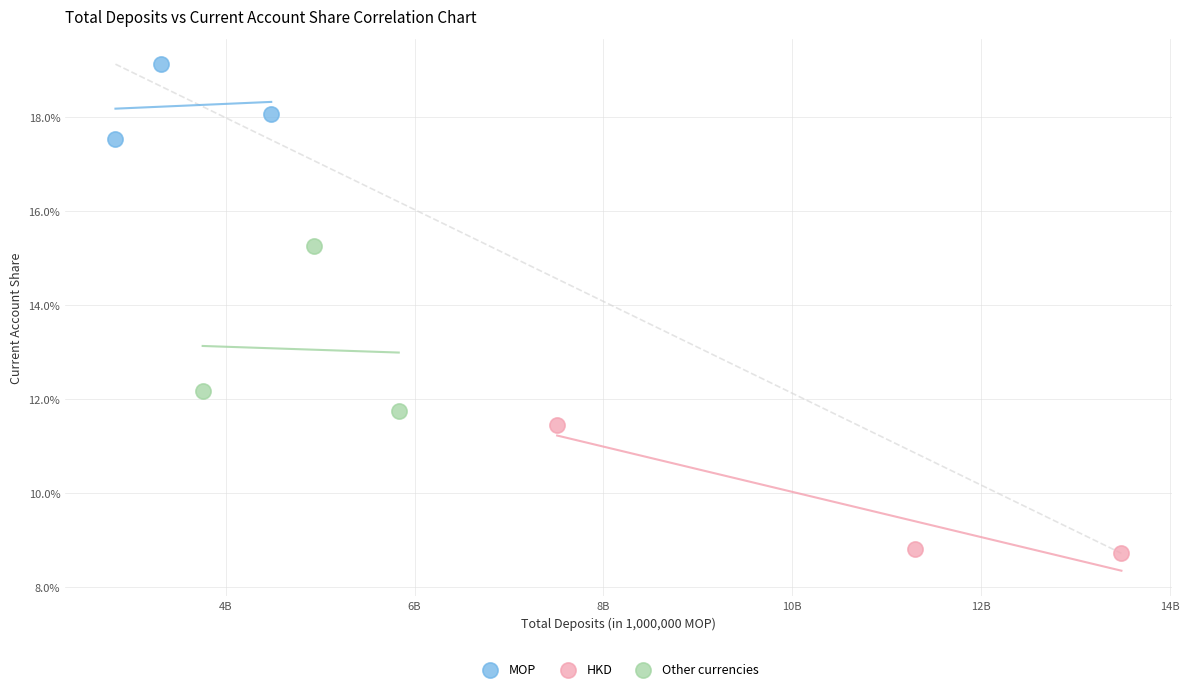

What are all the series names shown in the legend?

MOP, HKD, Other currencies